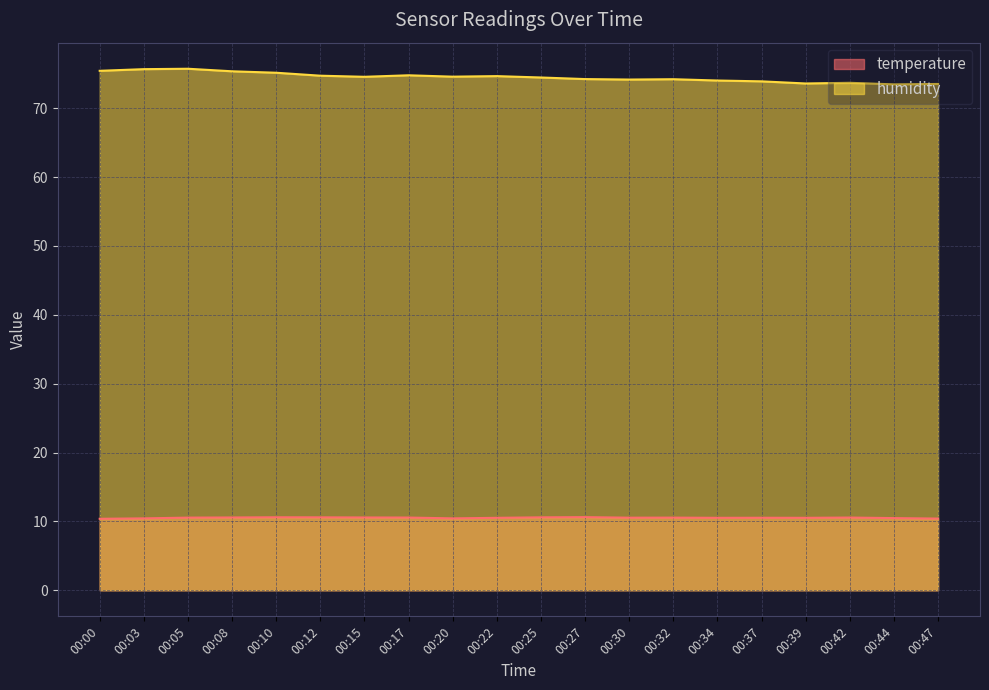

Is it true that temperature equals 2.6 at 00:34?

False